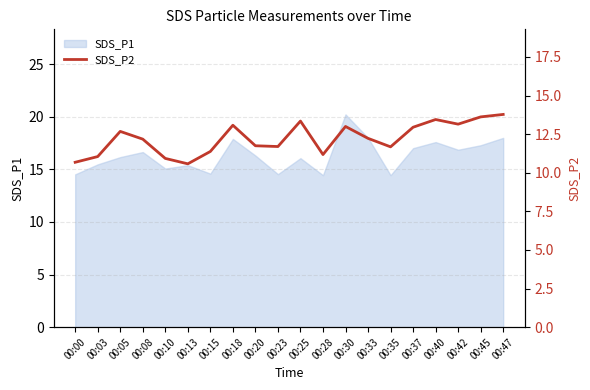

The value of SDS_P1 at 00:13 is 15.4. True or false?

True